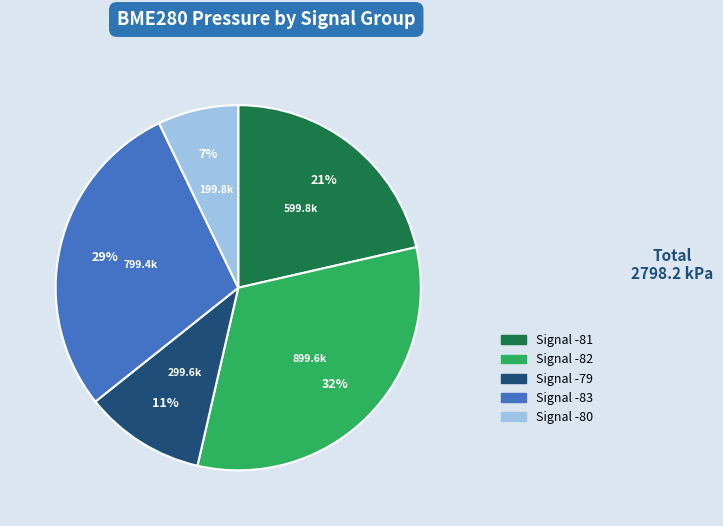

The Signal -81 slice represents 21% of the pie. True or false?

True